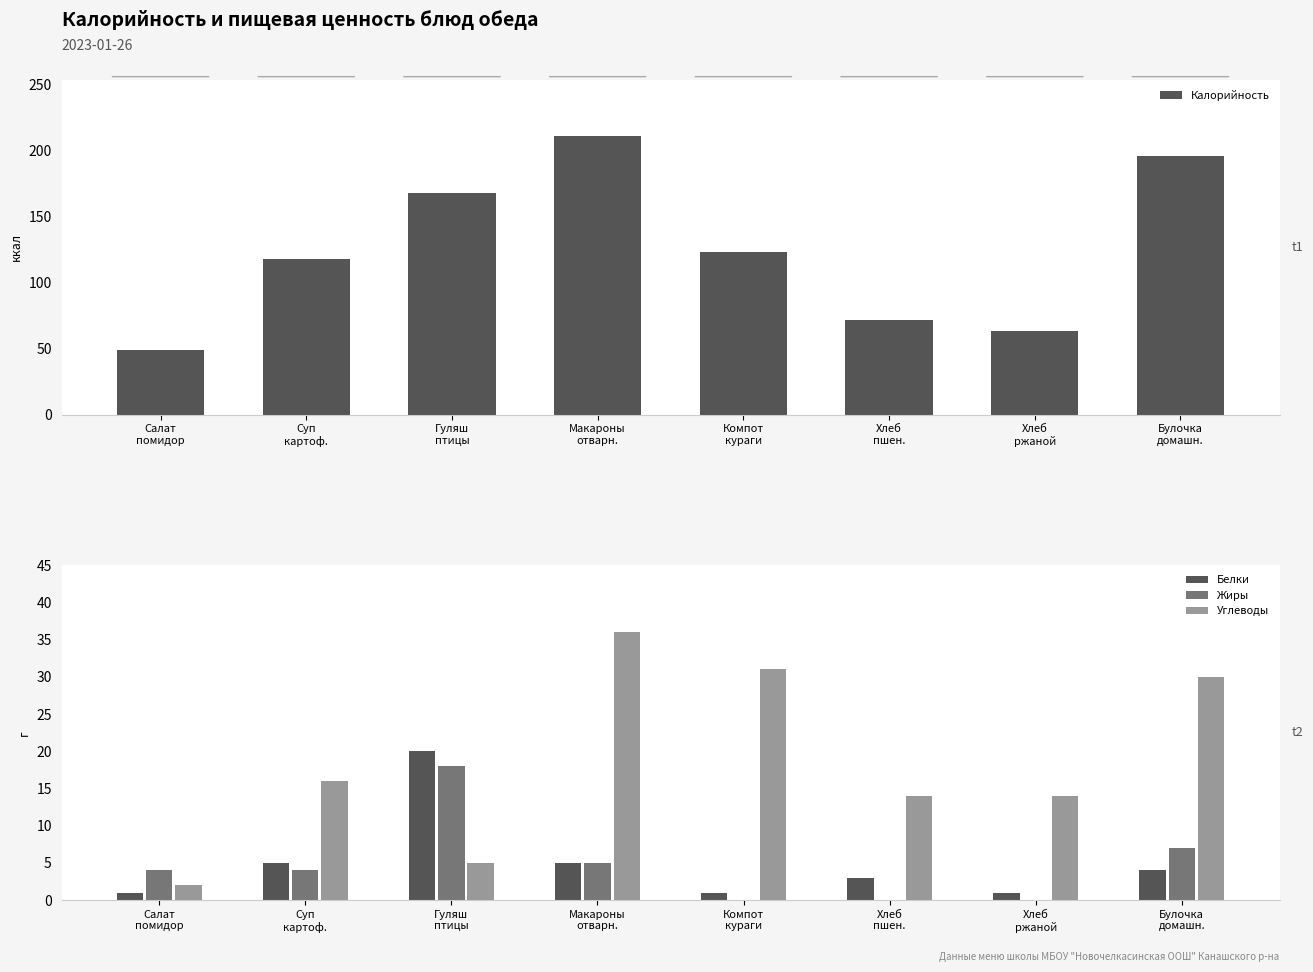

Is it true that Белки equals 10 at Гуляш
птицы?

False